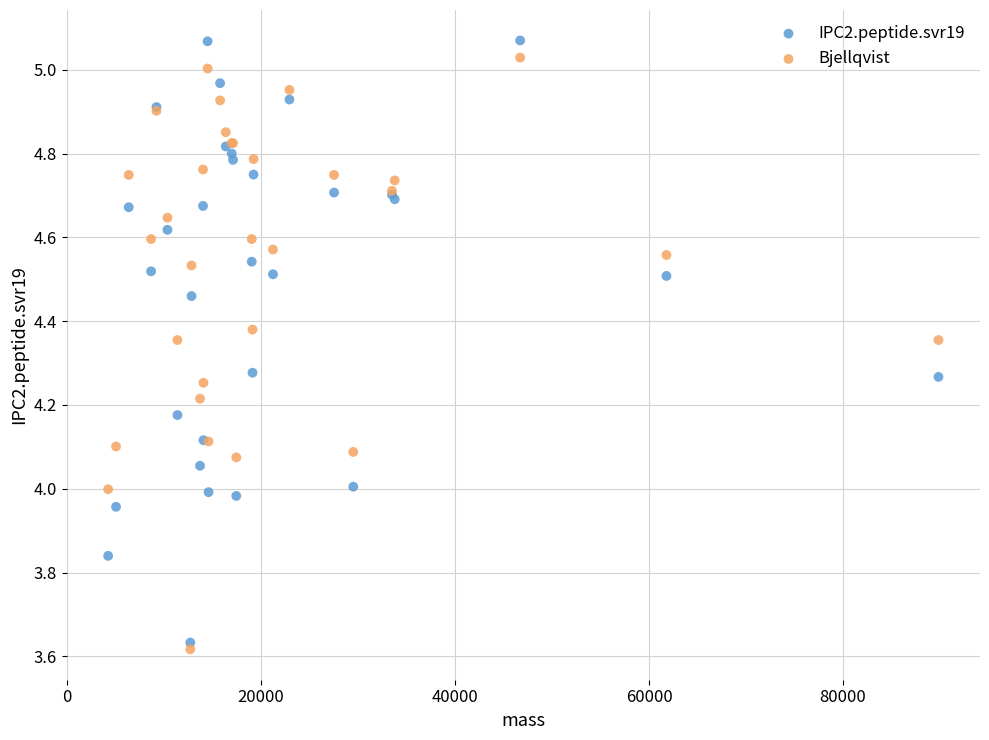

Which series has the widest spread of Y values?

IPC2.peptide.svr19